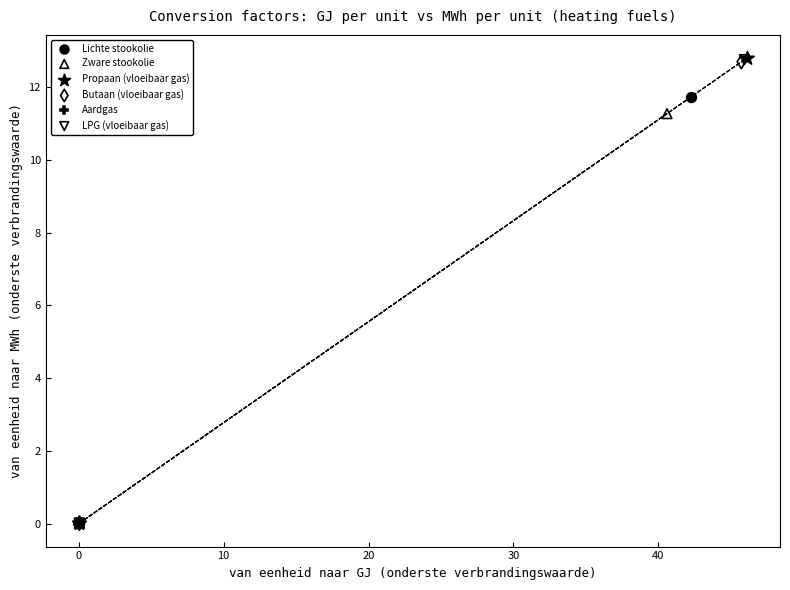

What are all the series names shown in the legend?

Lichte stookolie, Zware stookolie, Propaan (vloeibaar gas), Butaan (vloeibaar gas), Aardgas, LPG (vloeibaar gas)